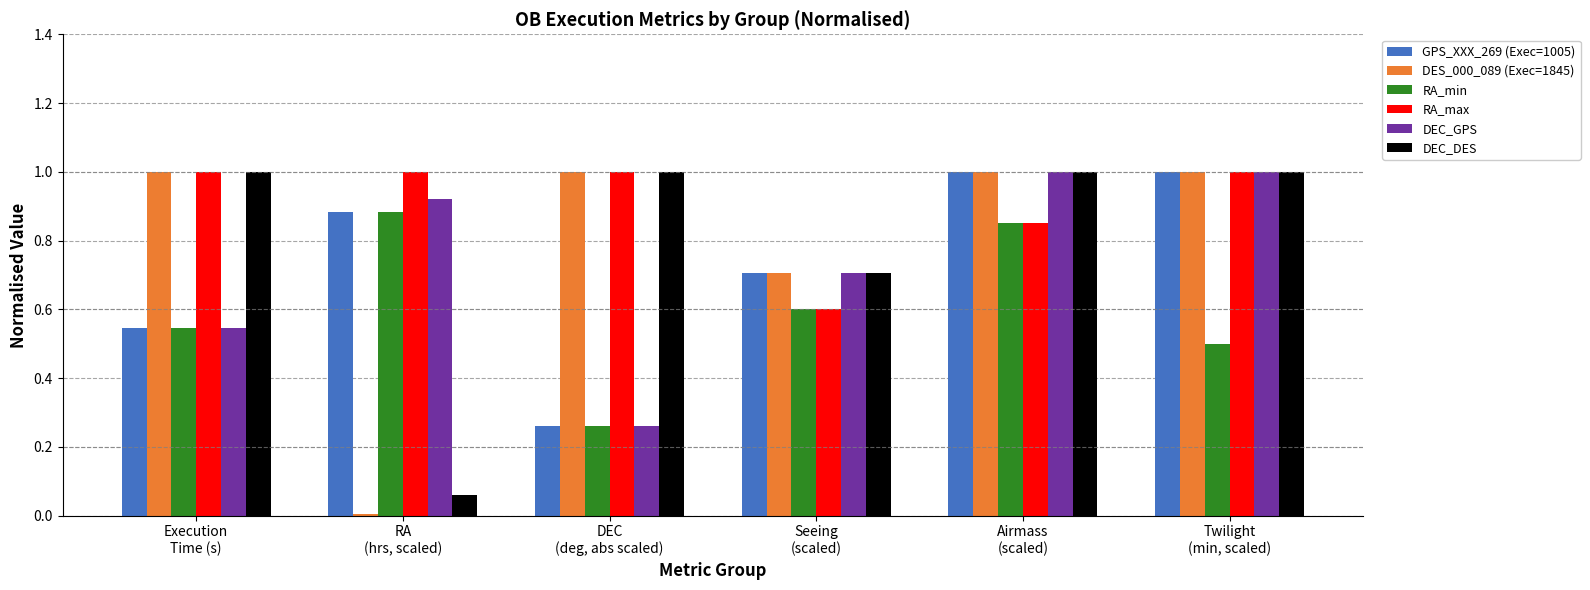

What is the sum of all GPS_XXX_269 (Exec=1005) values?

4.4